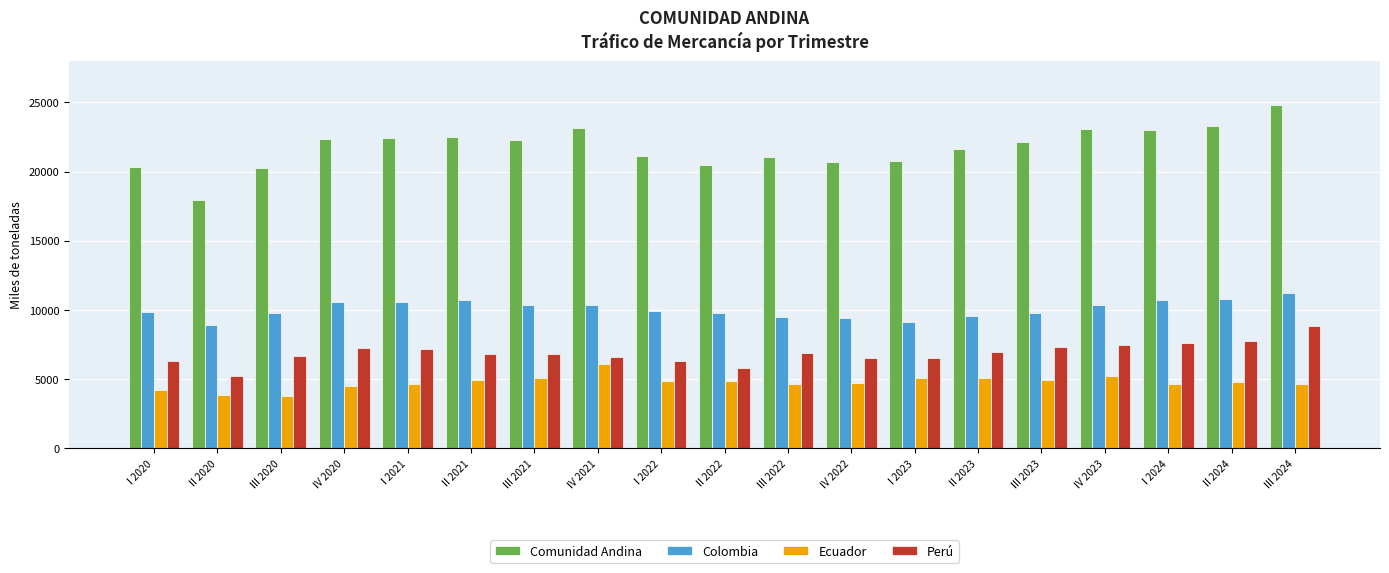

List the series in order of their peak value, lowest first.

Ecuador, Perú, Colombia, Comunidad Andina